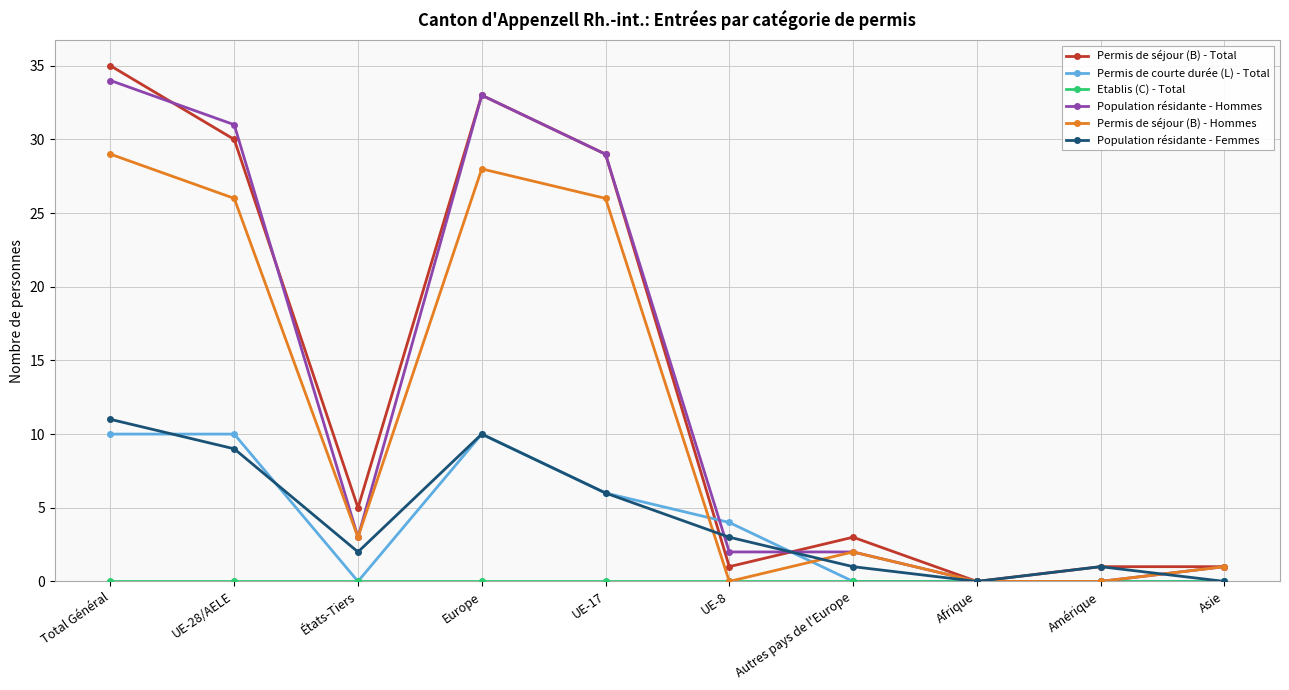

Which series has the widest spread of values?

Permis de séjour (B) - Total